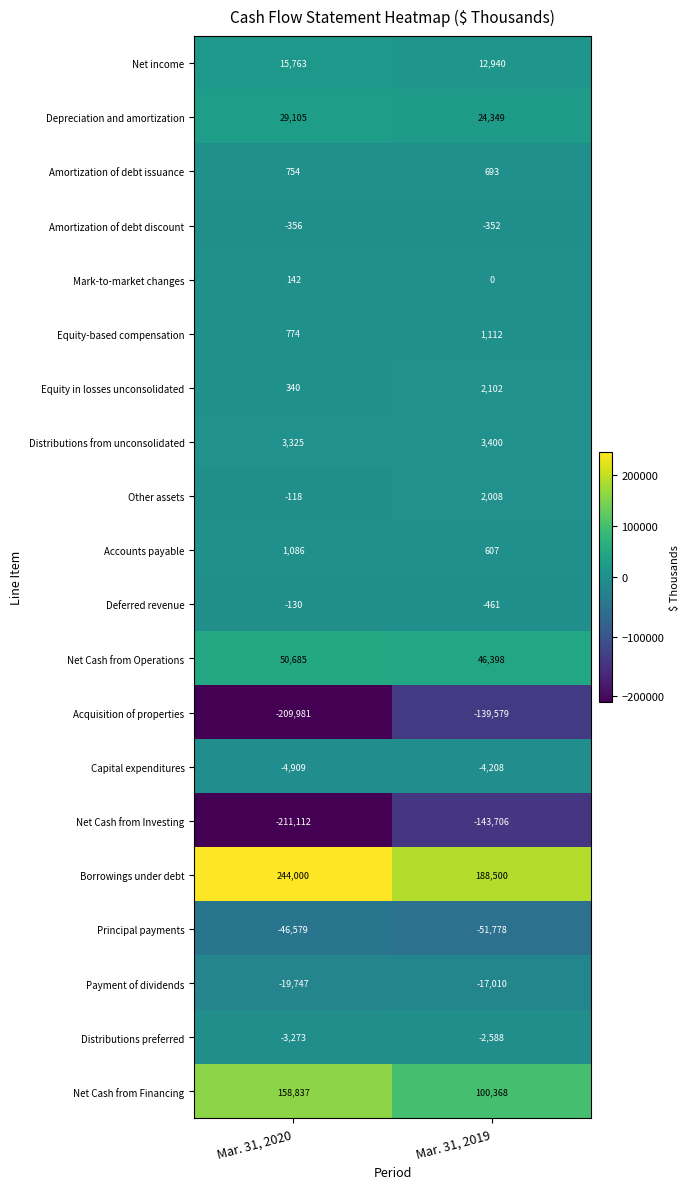

Rank the series by their maximum value, from lowest to highest.

Net Cash from Investing, Acquisition of properties, Principal payments, Payment of dividends, Capital expenditures, Distributions preferred, Amortization of debt discount, Deferred revenue, Mark-to-market changes, Amortization of debt issuance, Accounts payable, Equity-based compensation, Other assets, Equity in losses unconsolidated, Distributions from unconsolidated, Net income, Depreciation and amortization, Net Cash from Operations, Net Cash from Financing, Borrowings under debt